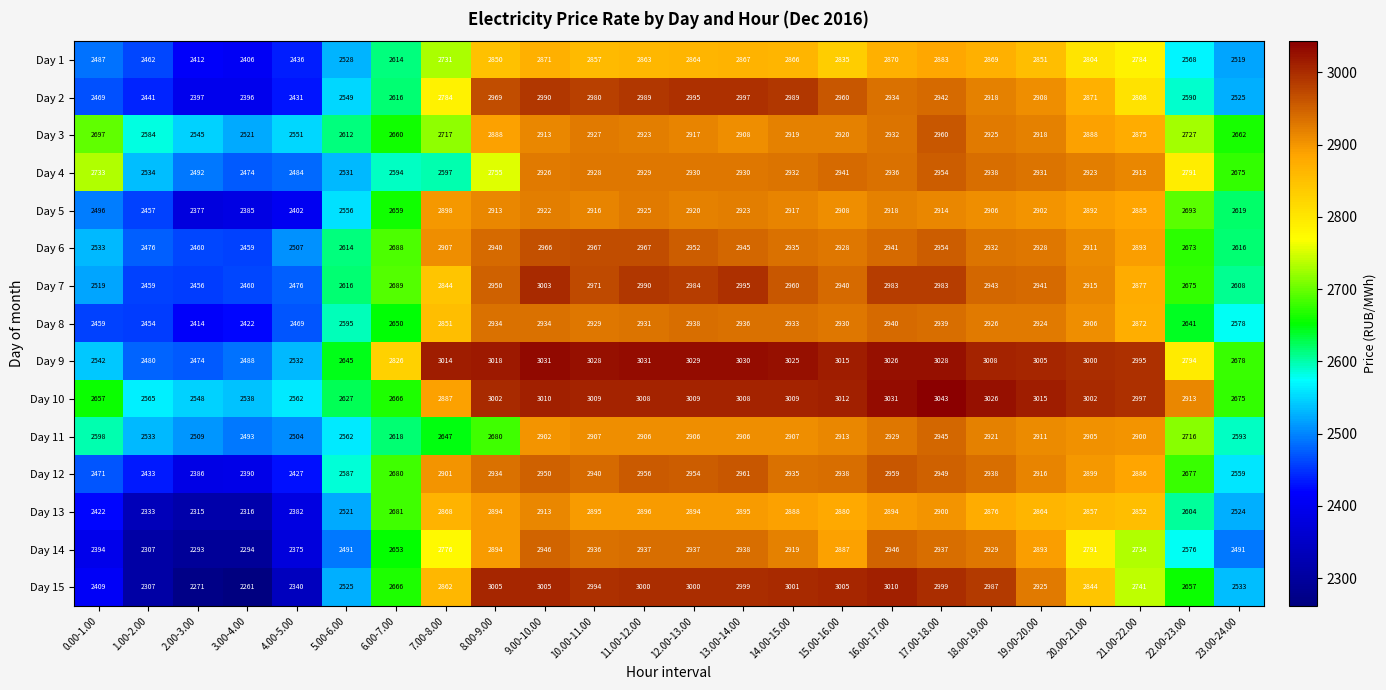

What is the maximum value shown in the chart?

3043